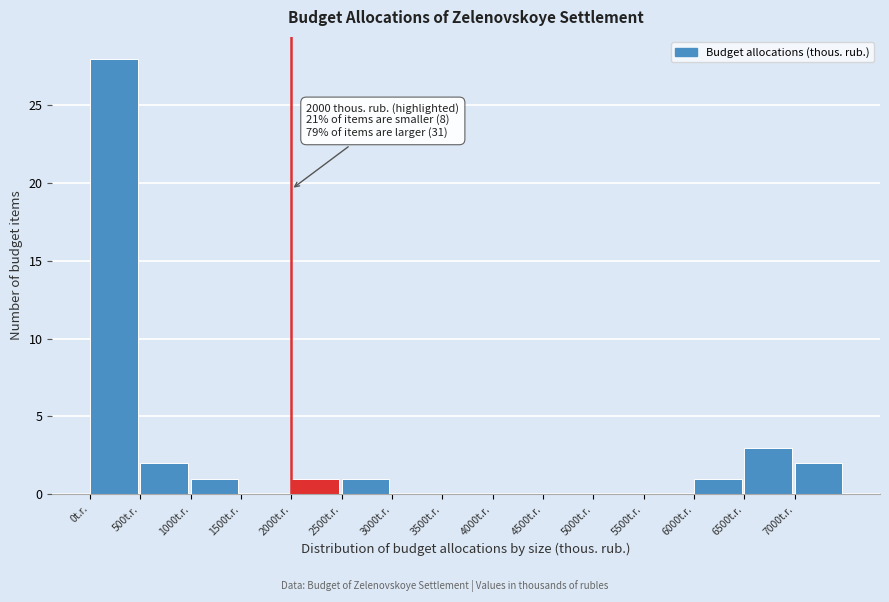

Which range on the x-axis has the tallest bar?

0 to 500